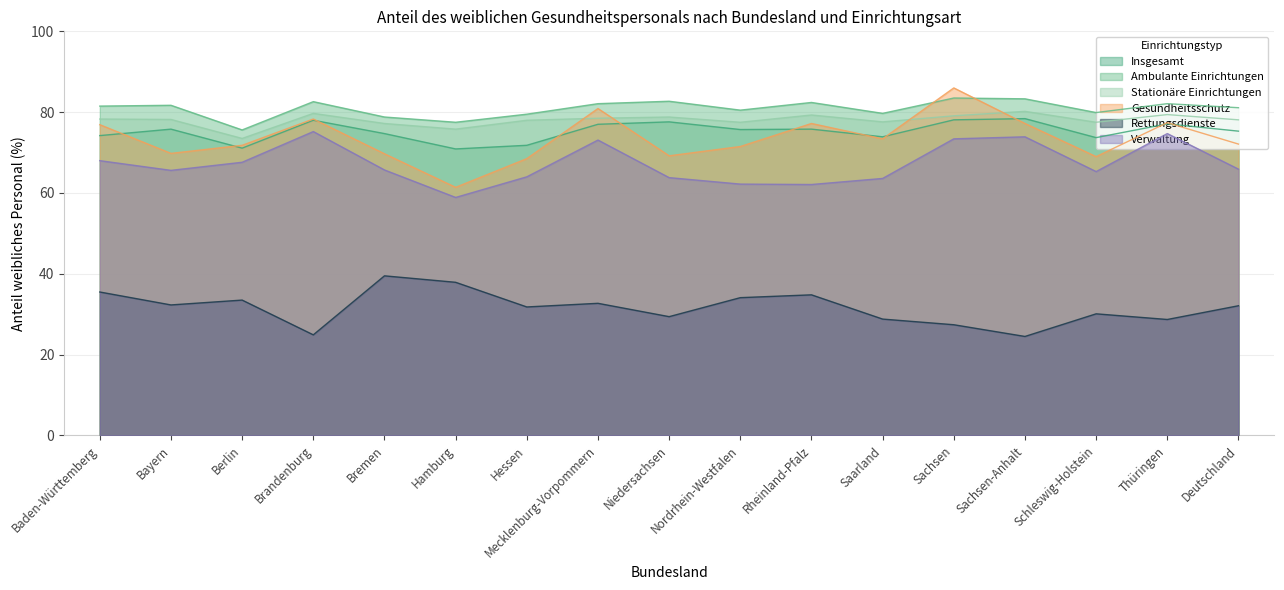

What is the difference between the highest and lowest values at Thüringen?

53.4